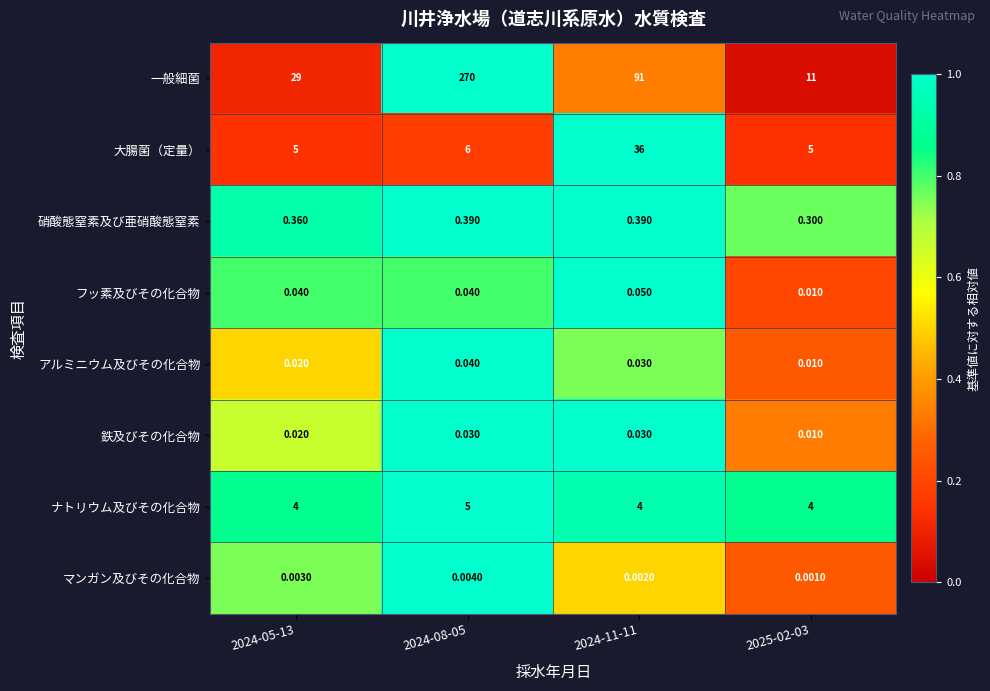

How many distinct data groups are displayed?

8